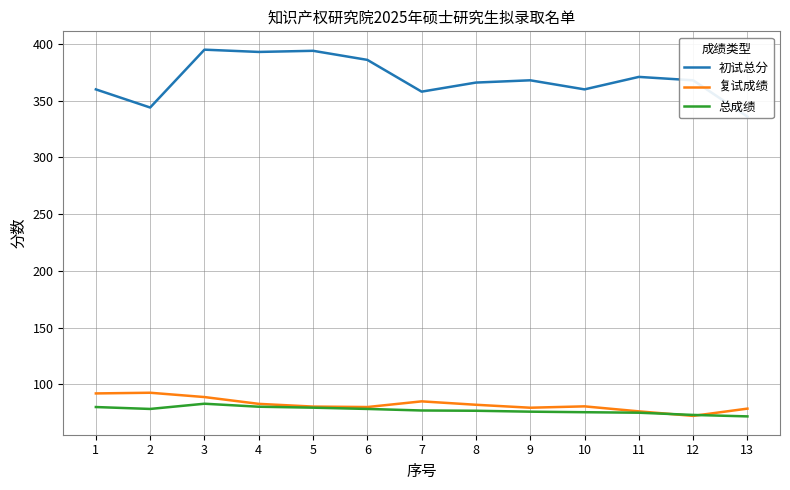

At which category is the sum across all series the highest?

3